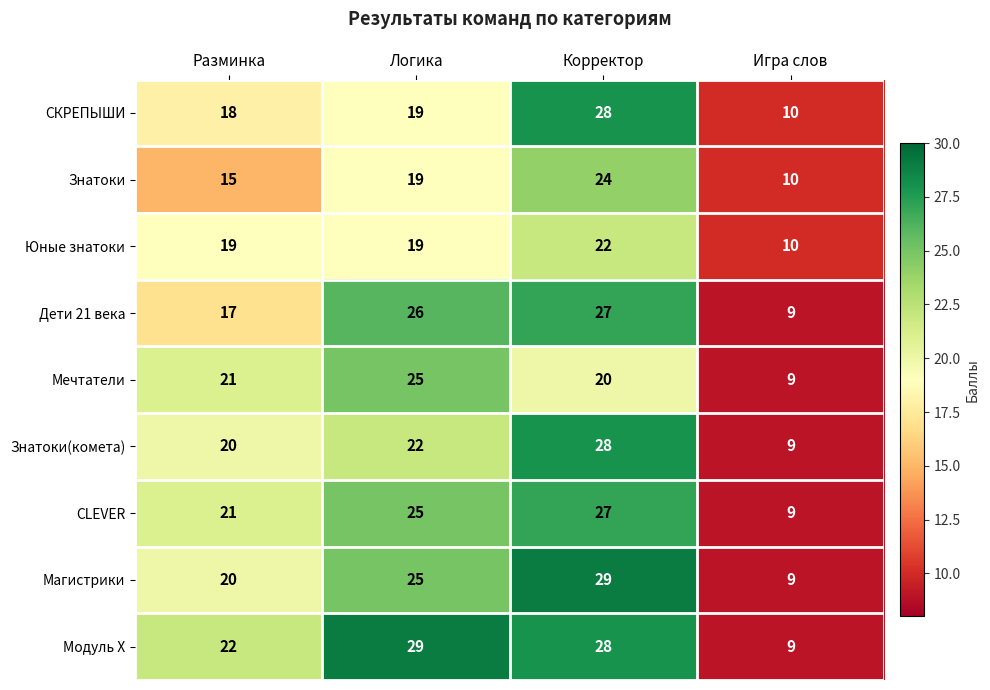

Rank the categories by СКРЕПЫШИ value from lowest to highest.

Игра слов, Разминка, Логика, Корректор